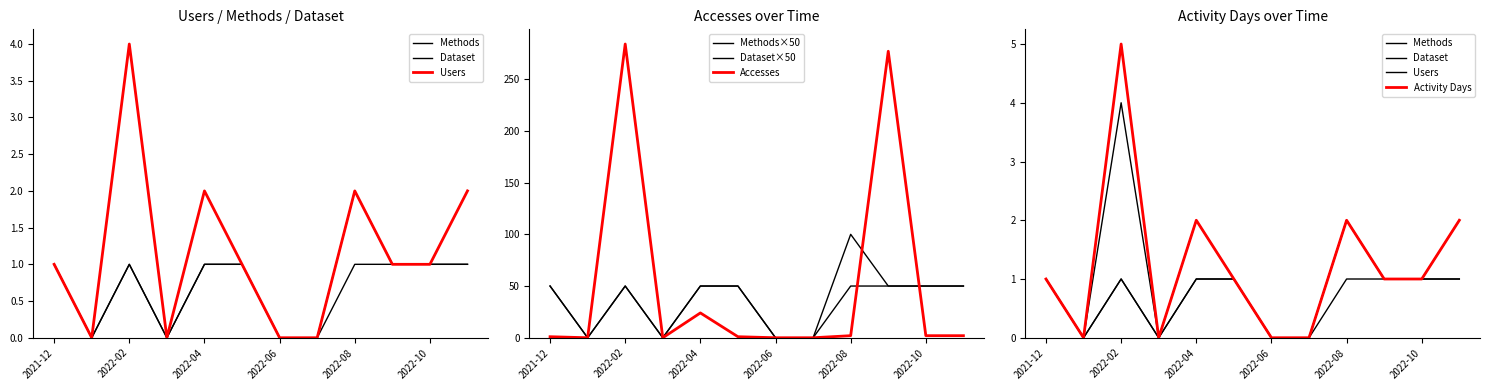

The value of Methods at 2021-12 is 0. True or false?

False